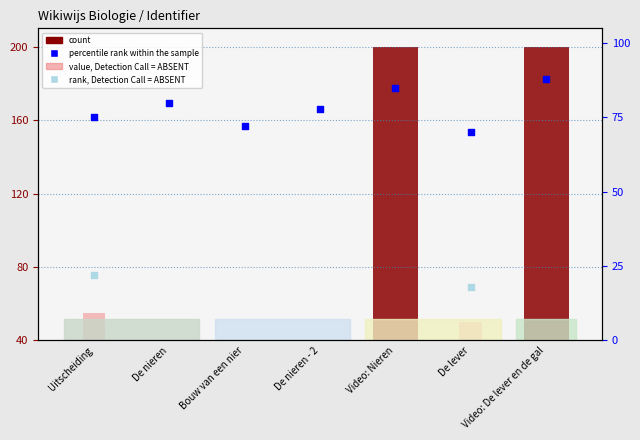

What are all the series names shown in the legend?

count, value, Detection Call = ABSENT, percentile rank within the sample, rank, Detection Call = ABSENT